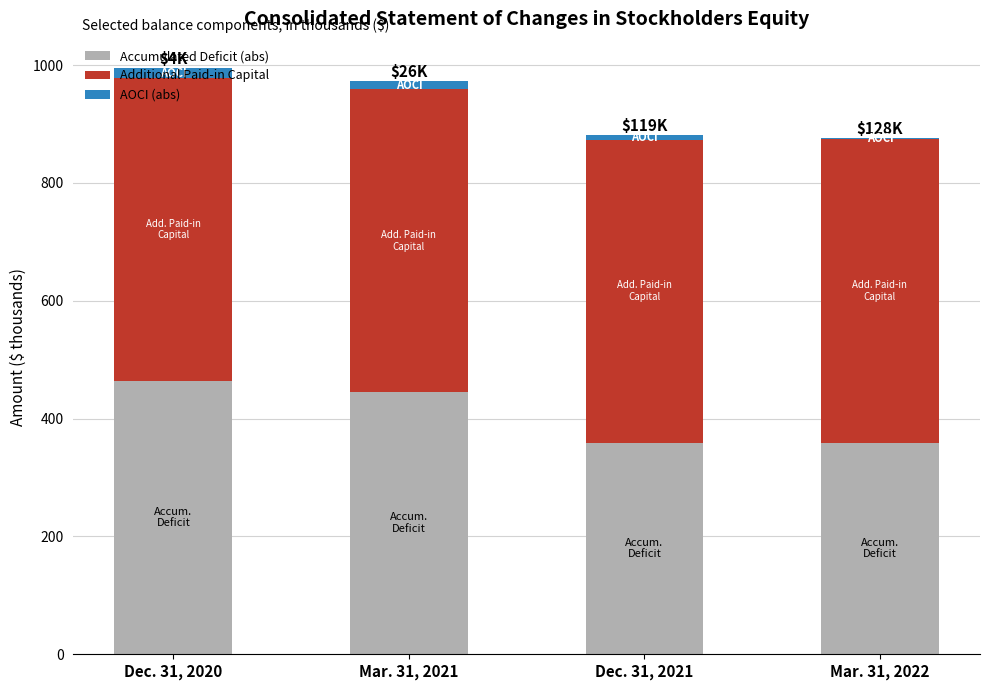

Is it true that Accumulated Deficit (abs) equals 614.5 at Dec. 31, 2021?

False